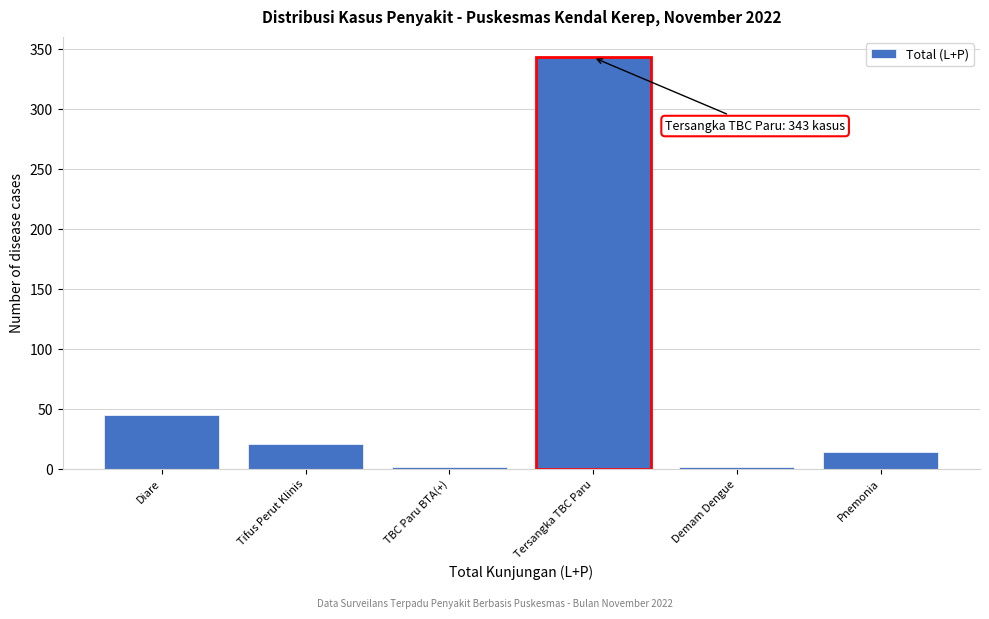

Reading left to right, extract all data points from this chart.

Diare=45	Tifus Perut Klinis=21	TBC Paru BTA(+)=2	Tersangka TBC Paru=343	Demam Dengue=2	Pnemonia=14